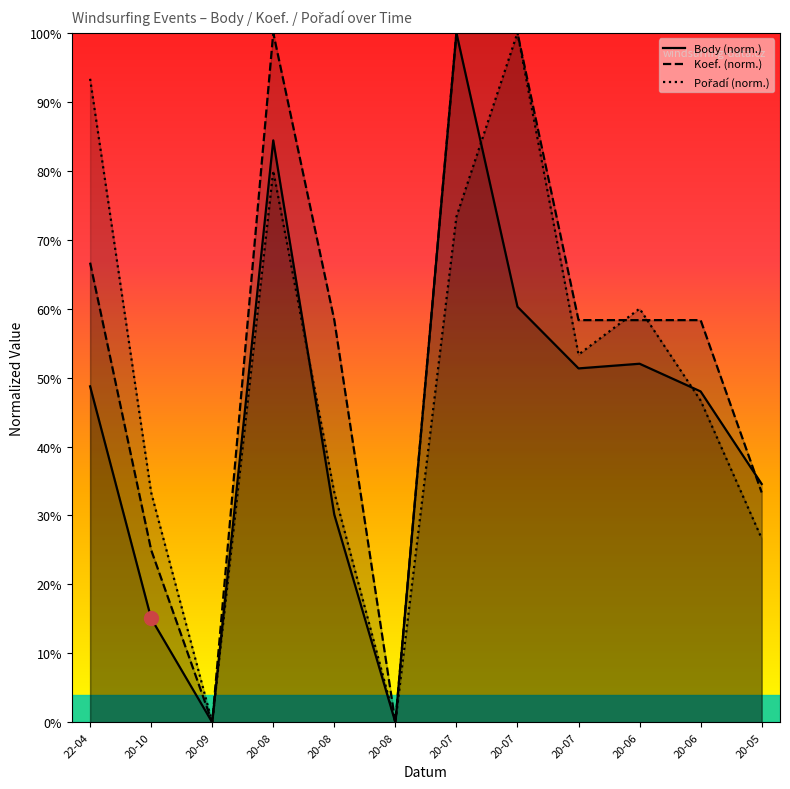

At which category is the sum across all series the highest?

20-07